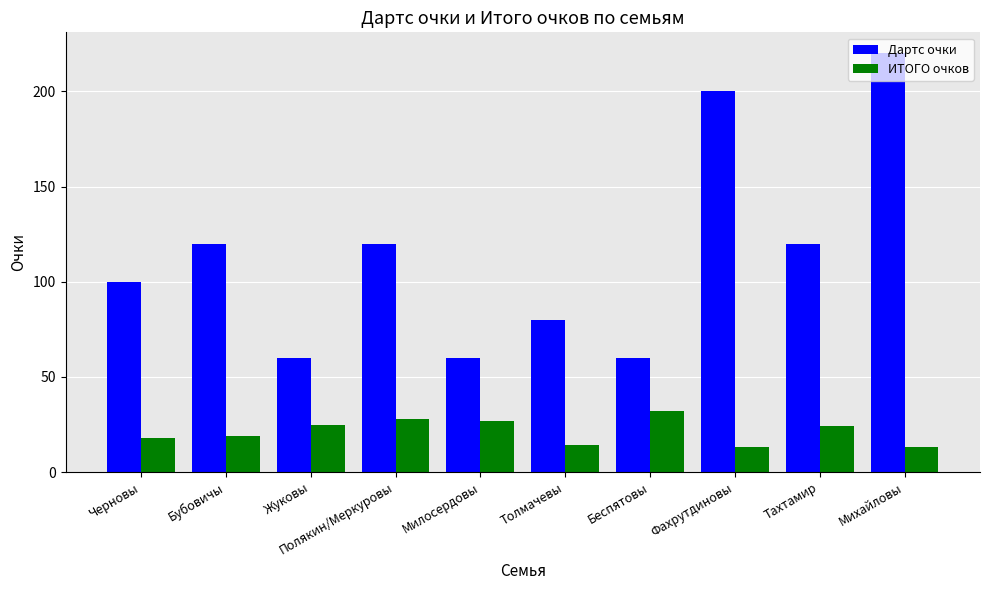

Read the ИТОГО очков value at Жуковы.

25